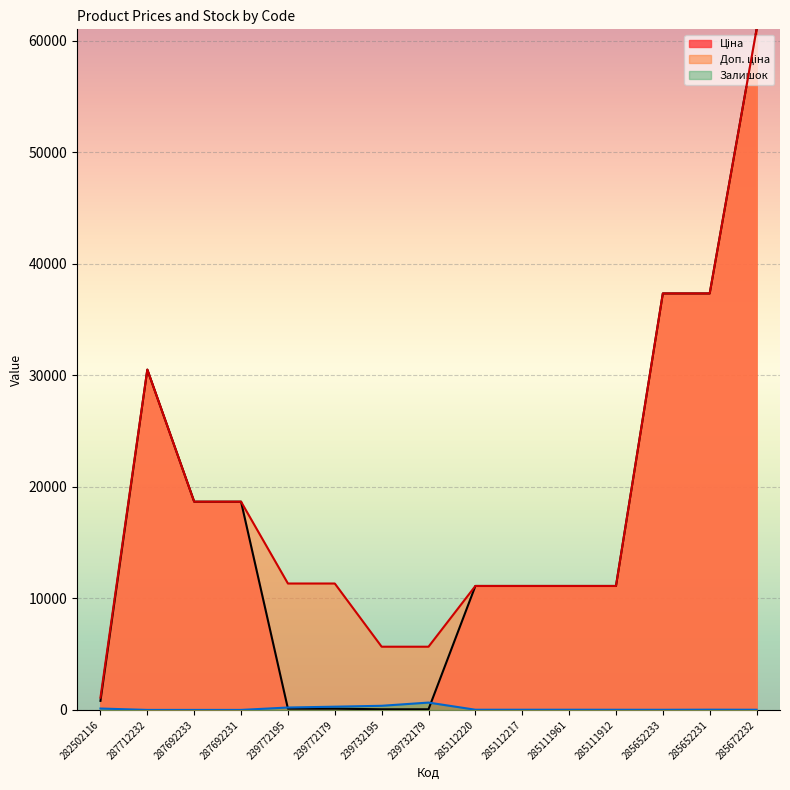

True or false: Доп. ціна has a value of 30317.7 at 287692233.

False